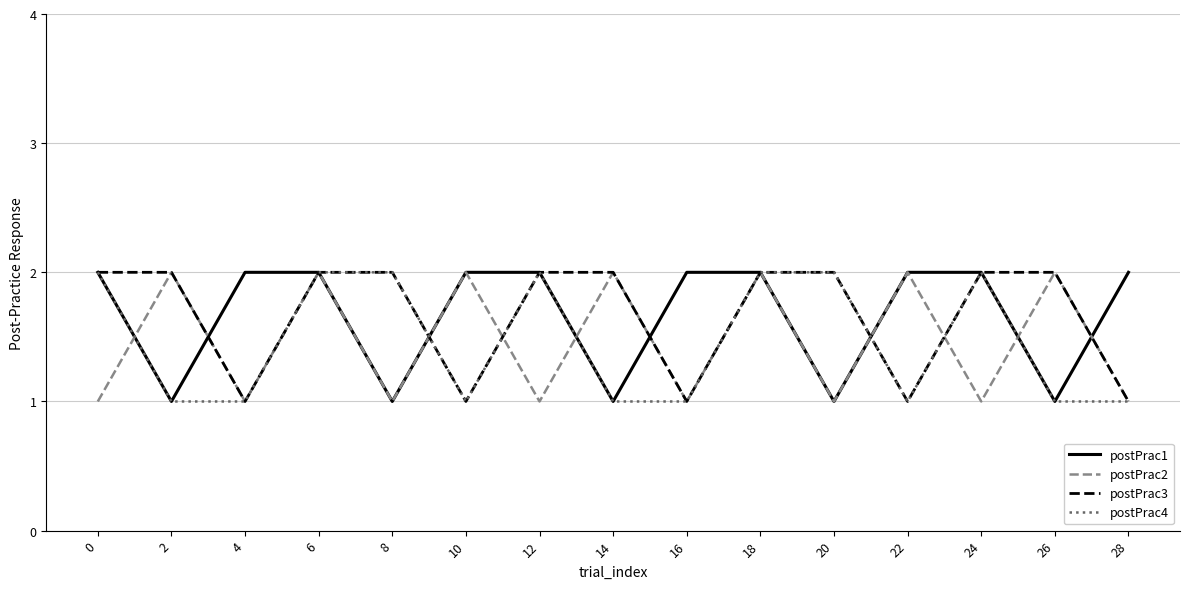

Where is the first local minimum for postPrac2?

4